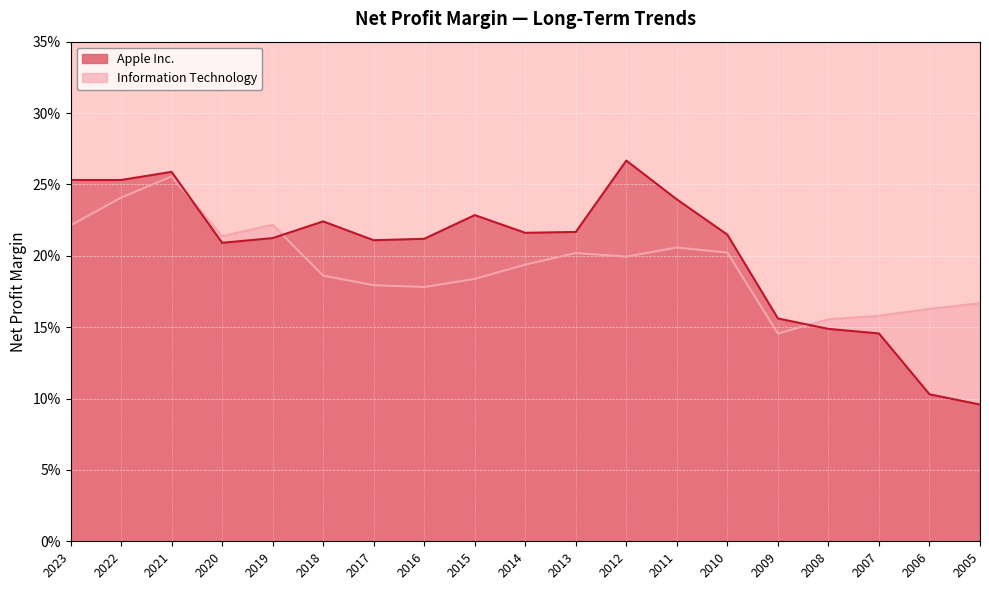

At which category is the sum across all series the highest?

2021